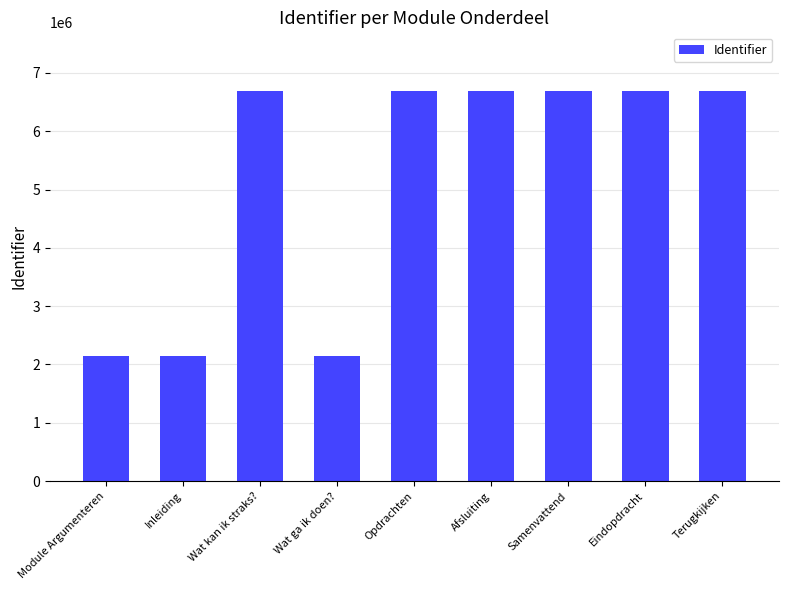

Which has a higher value, Samenvattend or Wat ga ik doen??

Samenvattend